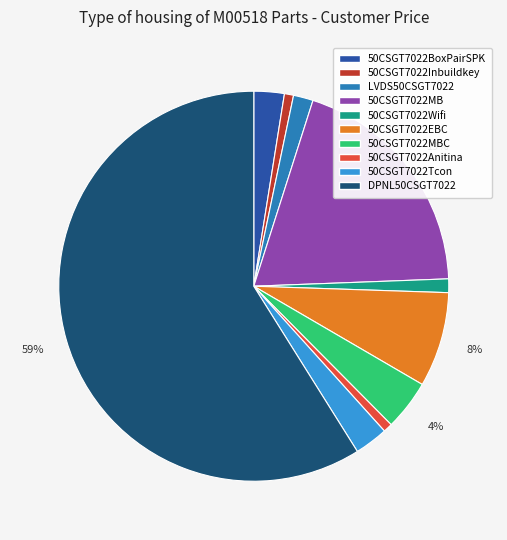

Which category accounts for the majority?

DPNL50CSGT7022